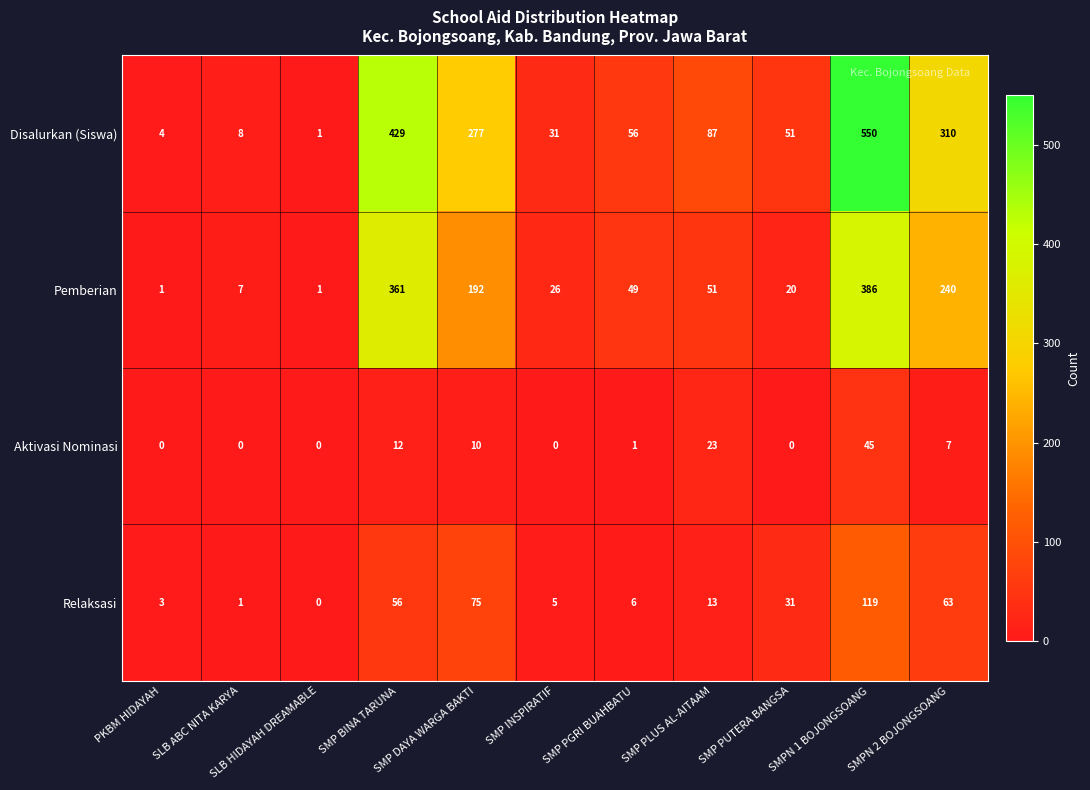

Which series has the widest spread of values?

Disalurkan (Siswa)